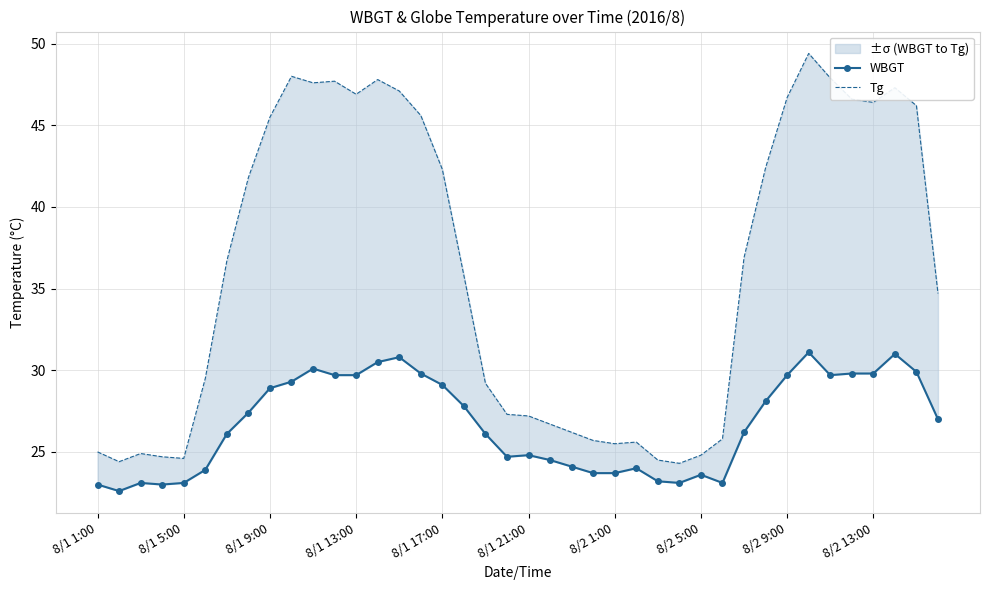

True or false: WBGT has more than 2 points higher than both neighbors.

True